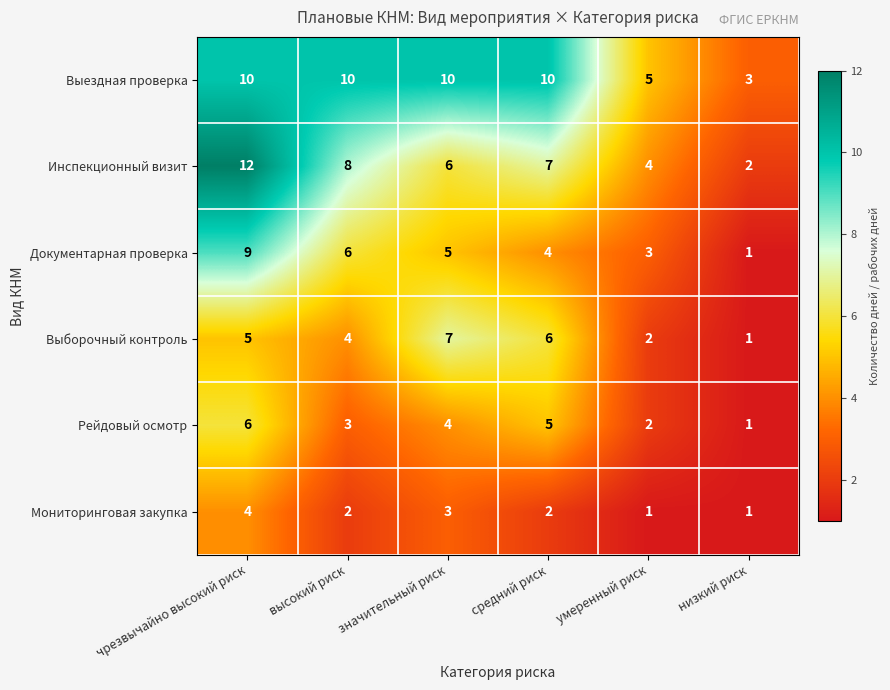

List the series in order of their peak value, highest first.

Инспекционный визит, Выездная проверка, Документарная проверка, Выборочный контроль, Рейдовый осмотр, Мониторинговая закупка